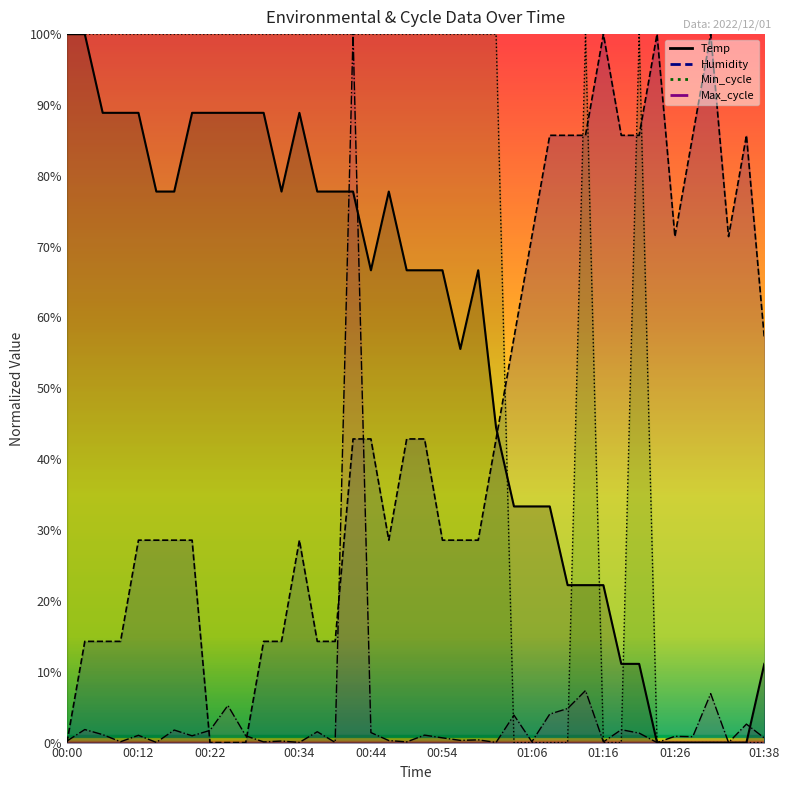

At which category does the chart reach its peak across all series?

00:00